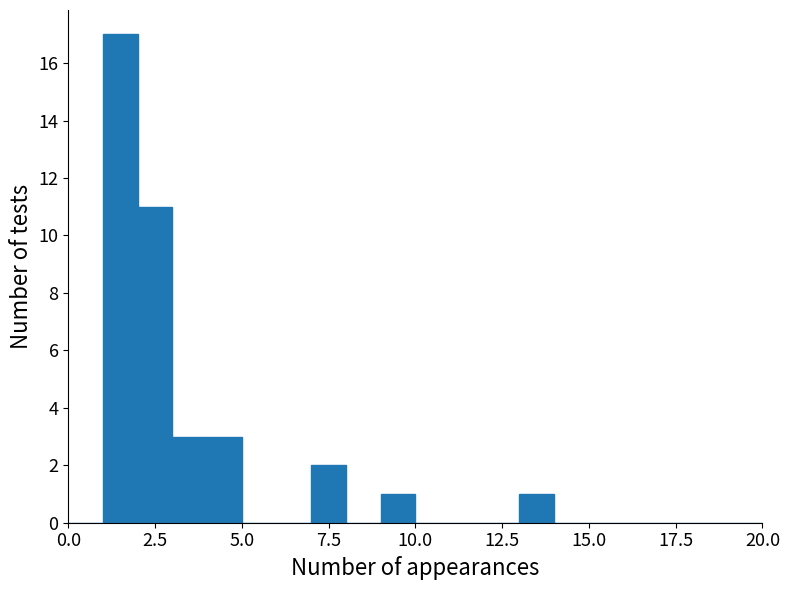

Read against the x-axis, roughly where is the centre of the tallest bar?

1.5